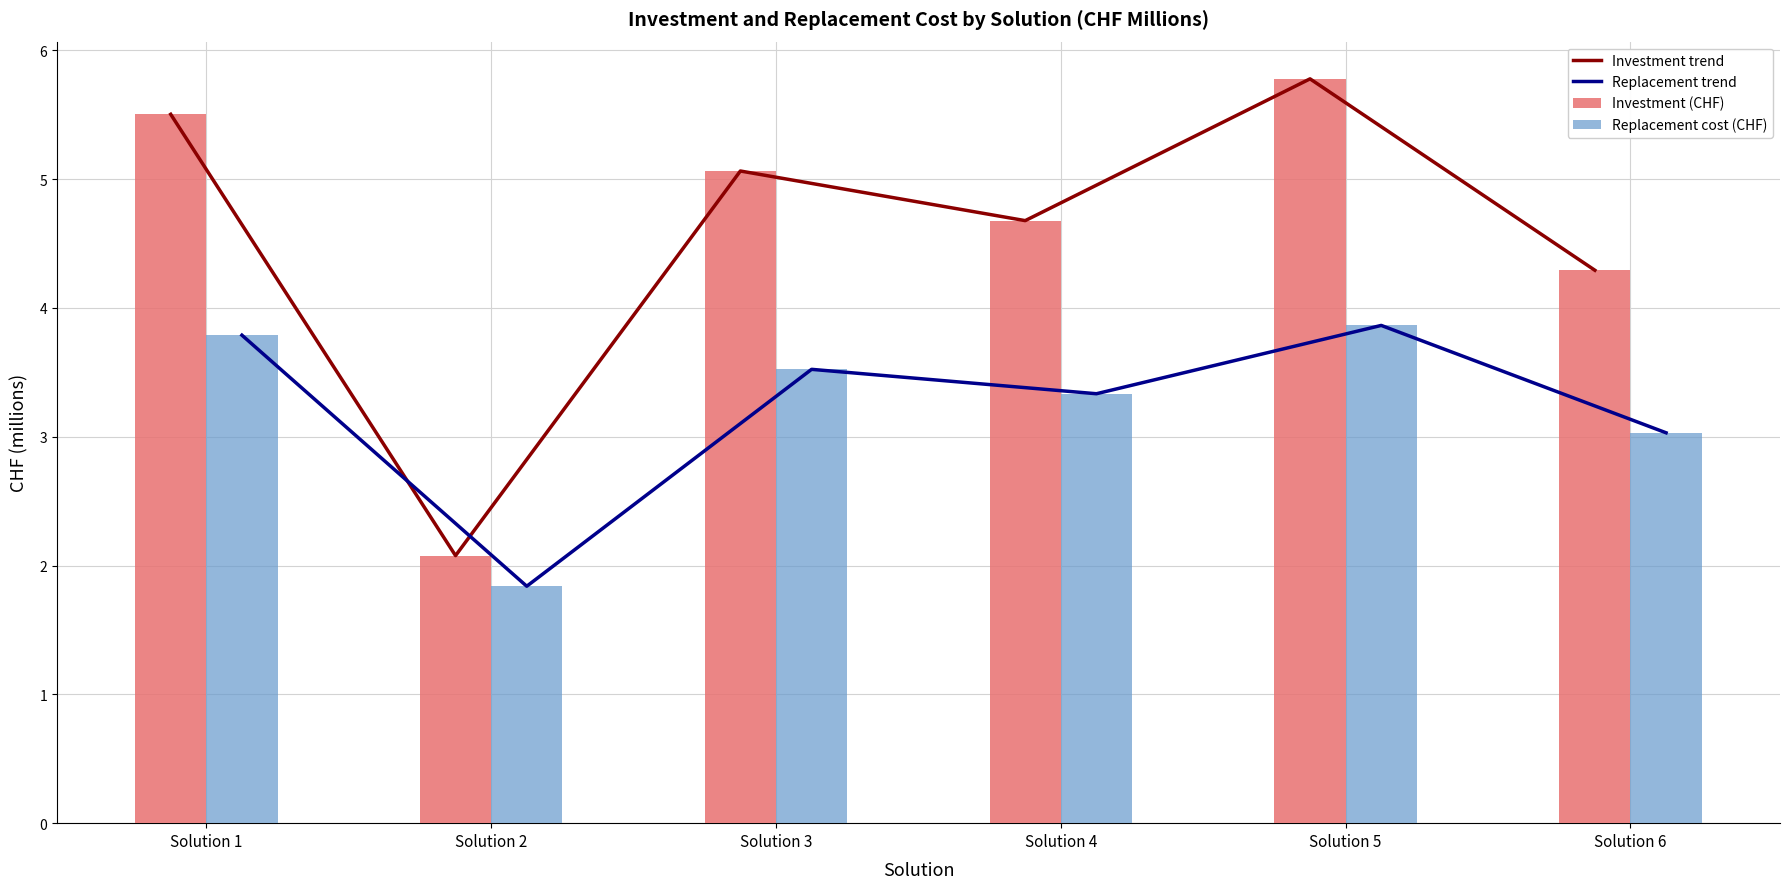

How many categories are shown in the chart?

6